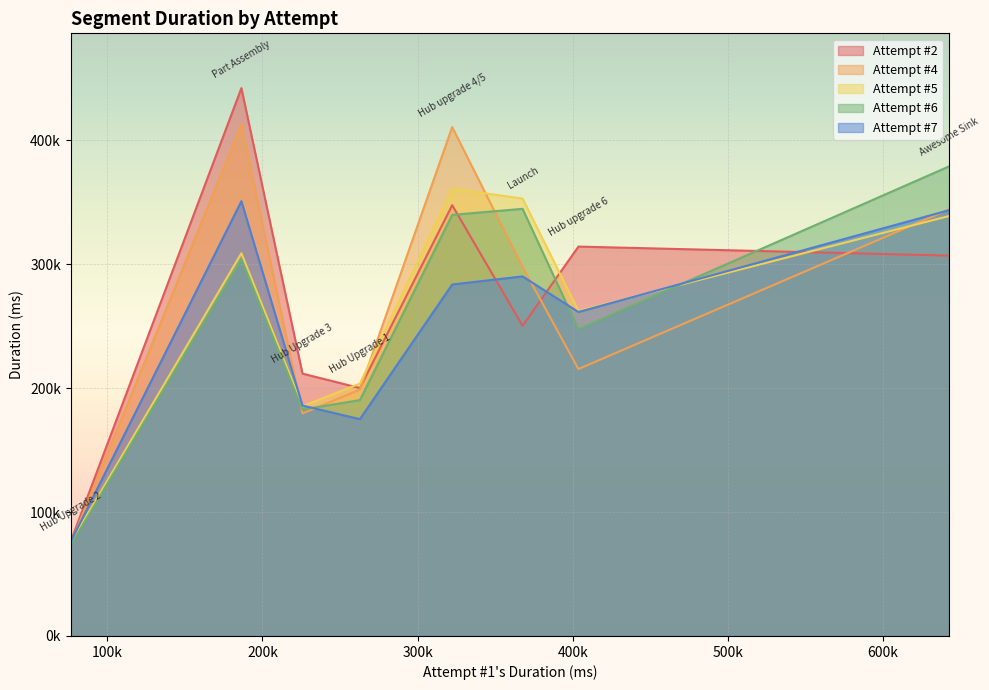

At Hub upgrade 4/5, list the series in order from smallest to largest.

Attempt #7, Attempt #6, Attempt #2, Attempt #5, Attempt #4